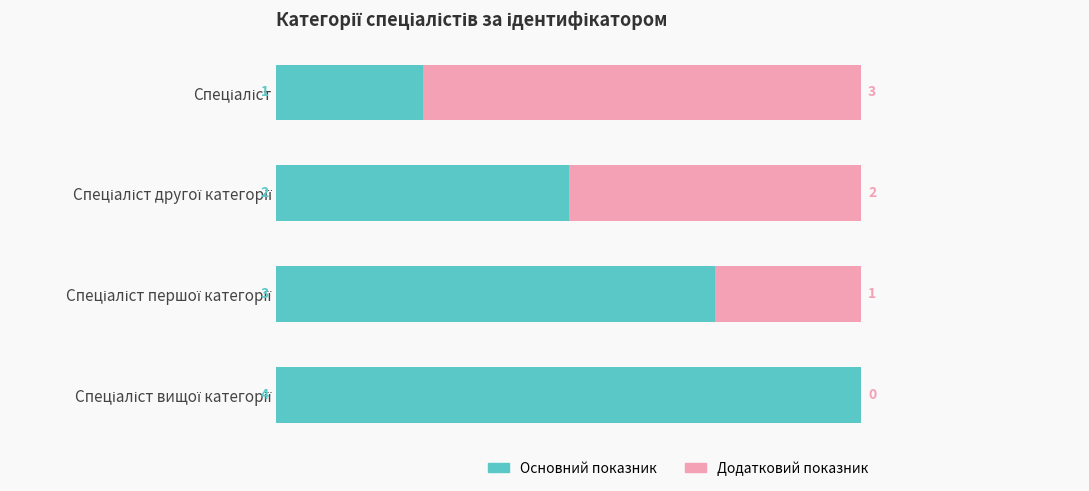

What is the highest value of the Основний показник series?

4